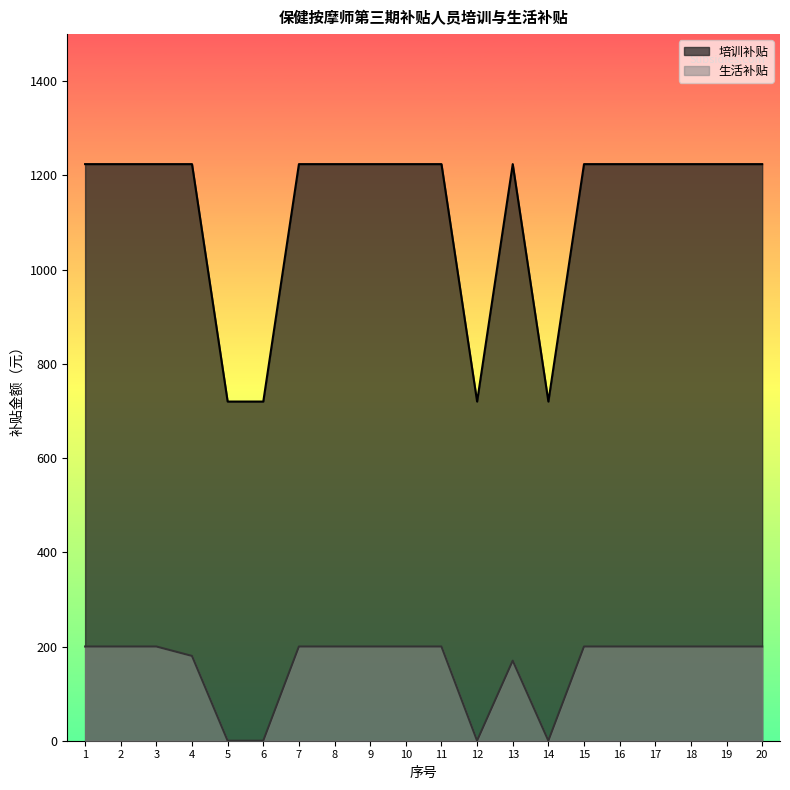

What are all the series names shown in the legend?

培训补贴, 生活补贴